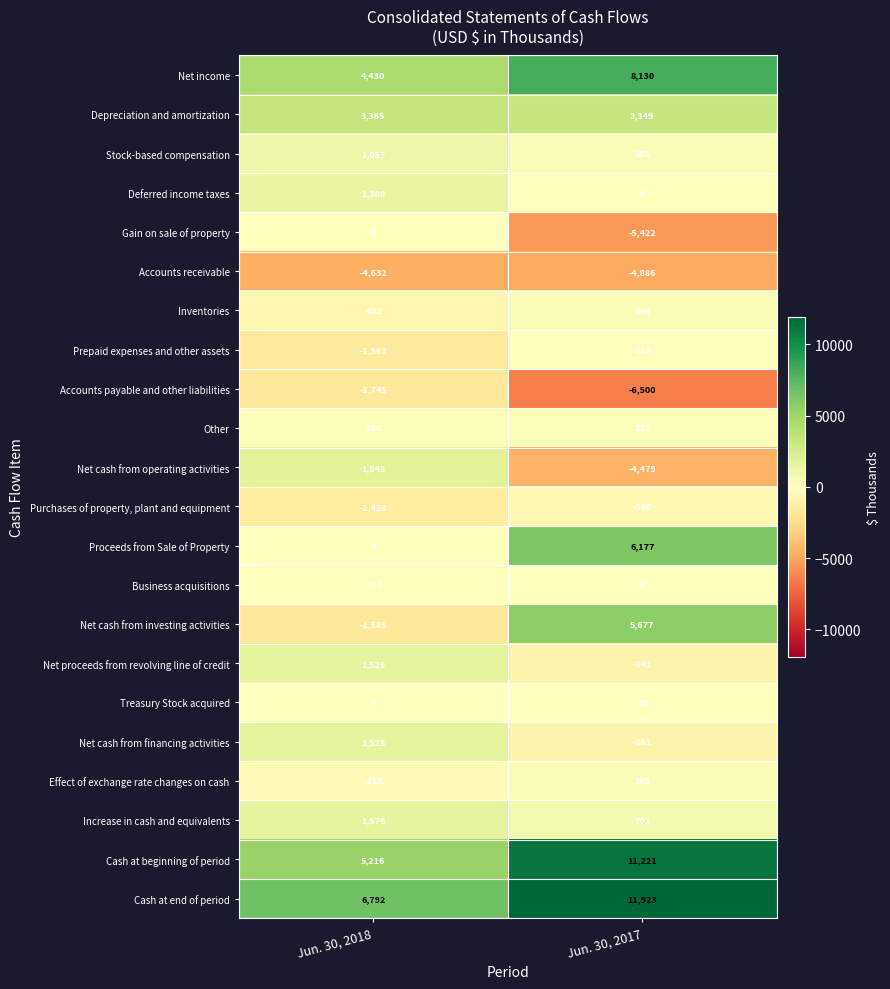

What is the approximate value of Purchases of property, plant and equipment at Jun. 30, 2018?

-1428